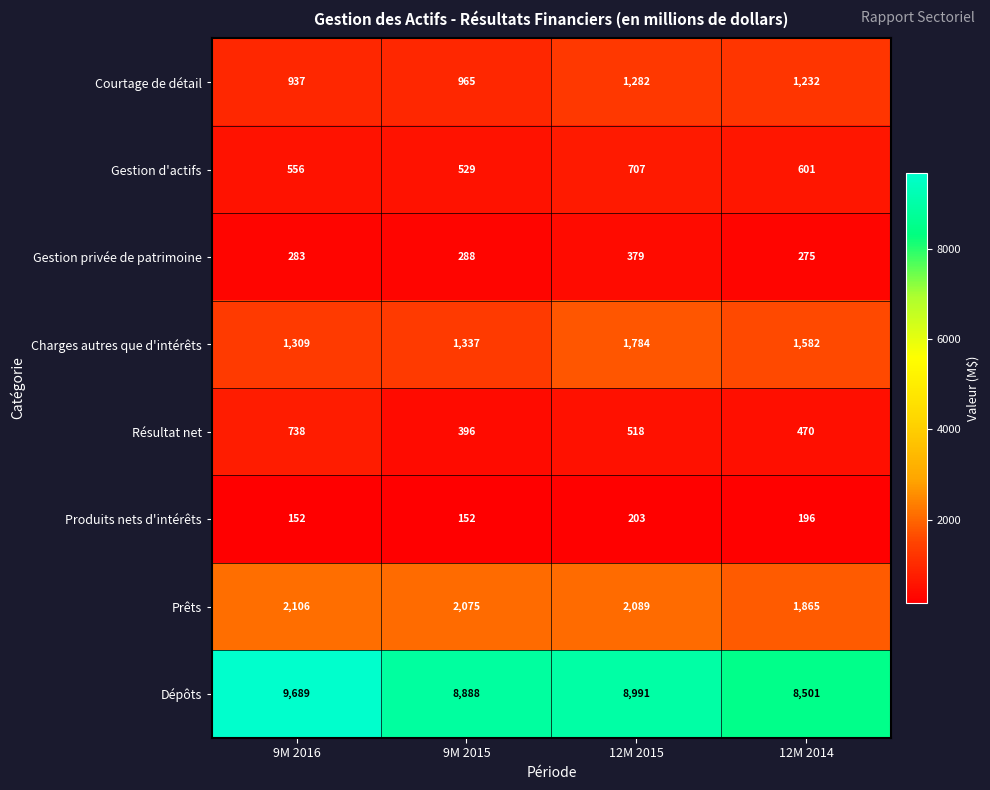

At which label is Gestion d'actifs closest to 618?

12M 2014